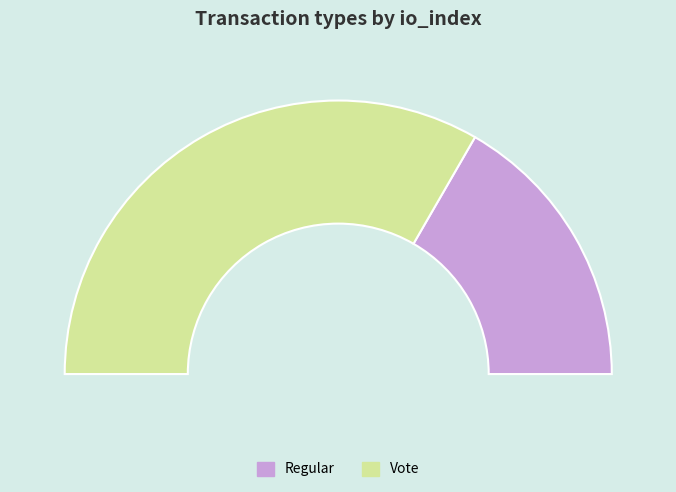

Combined, what portion of the pie is Vote and Regular?

100.0%